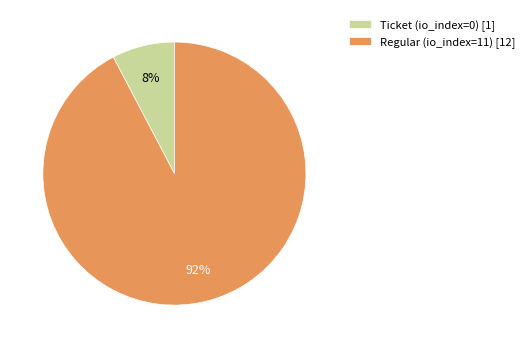

To the nearest percent, what is the average slice percentage?

50%